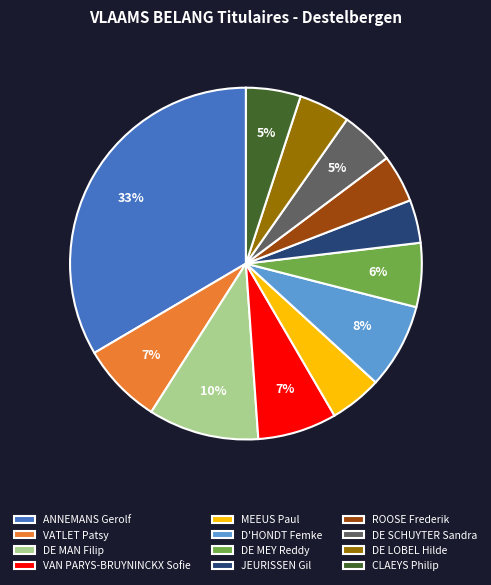

Count the number of slices in the pie.

12